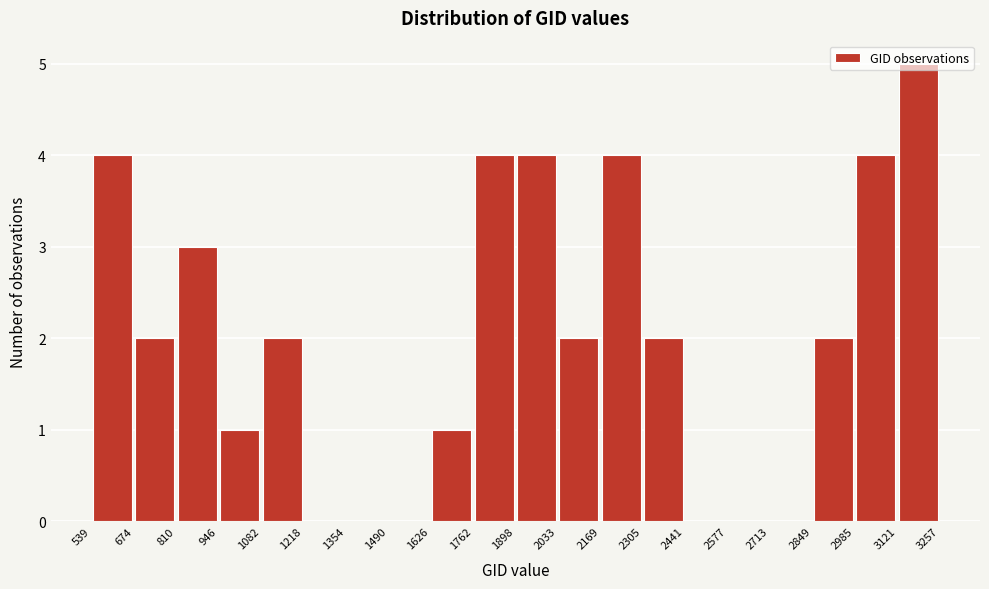

Reading left to right, transcribe this chart: for each bar, give the range it covers on the x-axis and its height. The values are not printed on the chart, so give them approximately, as read against the axis.

539 to 674: 4
674 to 810: 2
810 to 946: 3
946 to 1082: 1
1082 to 1218: 2
1218 to 1354: 0
1354 to 1490: 0
1490 to 1626: 0
1626 to 1762: 1
1762 to 1898: 4
1898 to 2033: 4
2033 to 2169: 2
2169 to 2305: 4
2305 to 2441: 2
2441 to 2577: 0
2577 to 2713: 0
2713 to 2849: 0
2849 to 2985: 2
2985 to 3121: 4
3121 to 3257: 5